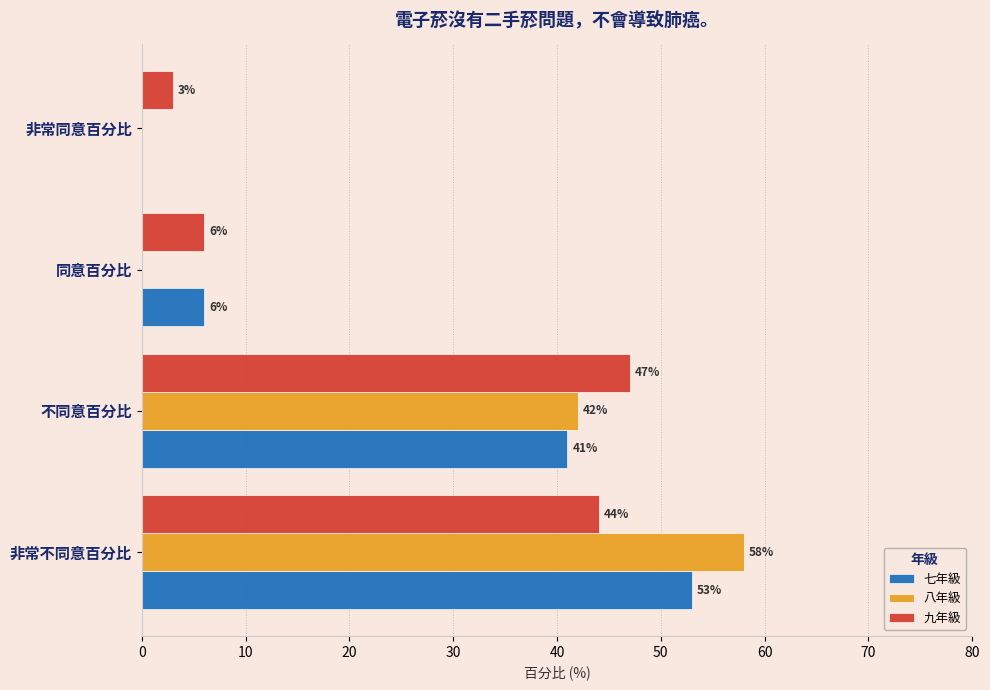

What are all the series names shown in the legend?

七年級, 八年級, 九年級